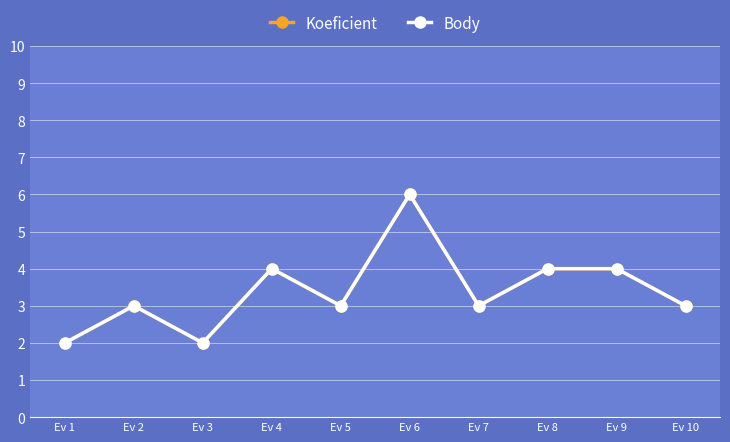

Is this an area chart (filled region under the line)?

No